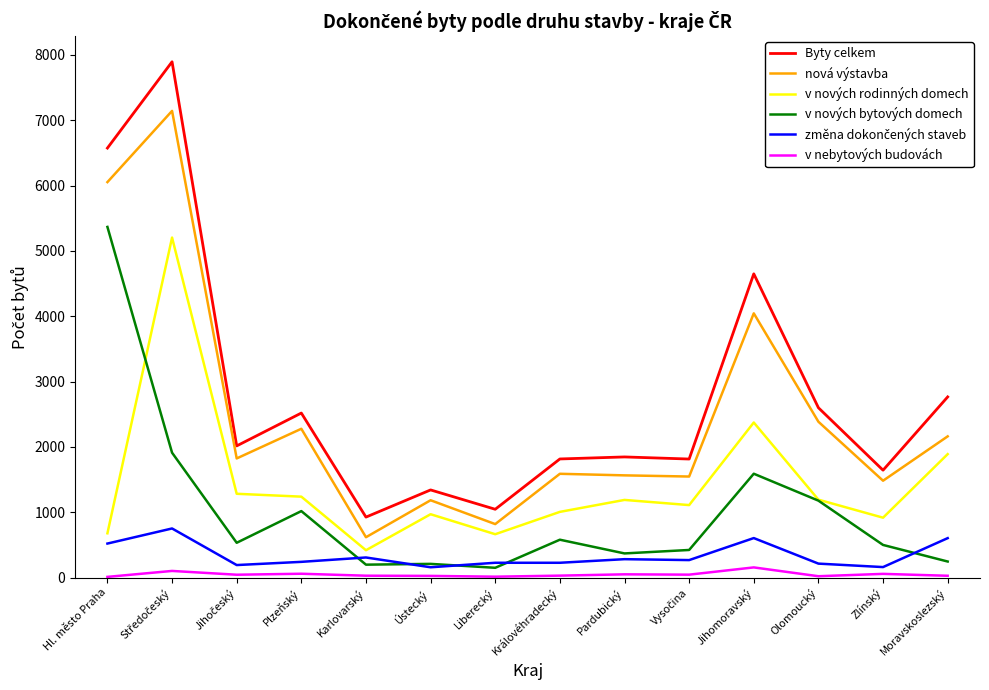

How many lines are shown in the chart?

6